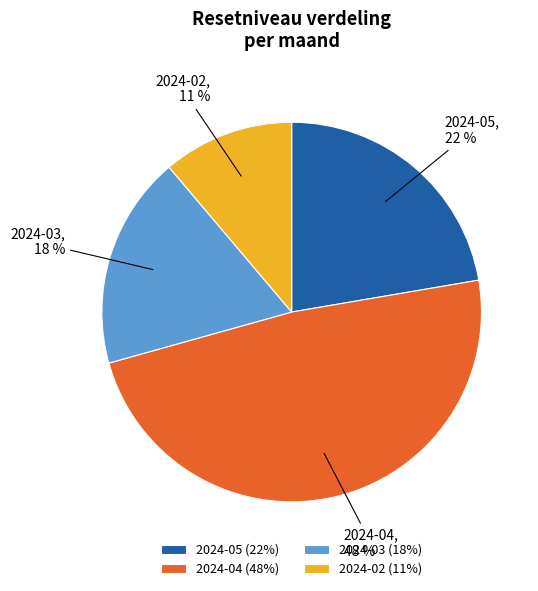

Is it true that 2024-02 is 3% of the pie?

False